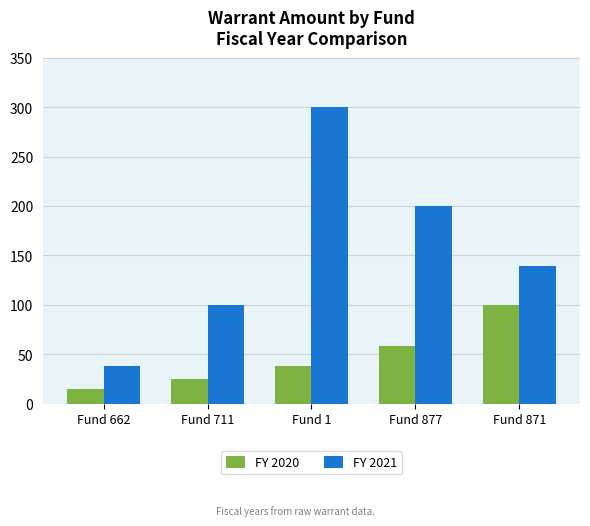

Reading left to right, transcribe all the data shown in this chart.

FY 2020: Fund 662=15.0	Fund 711=25.0	Fund 1=37.6	Fund 877=58.3	Fund 871=100.0
FY 2021: Fund 662=37.5	Fund 711=100.0	Fund 1=300.0	Fund 877=200.0	Fund 871=139.6